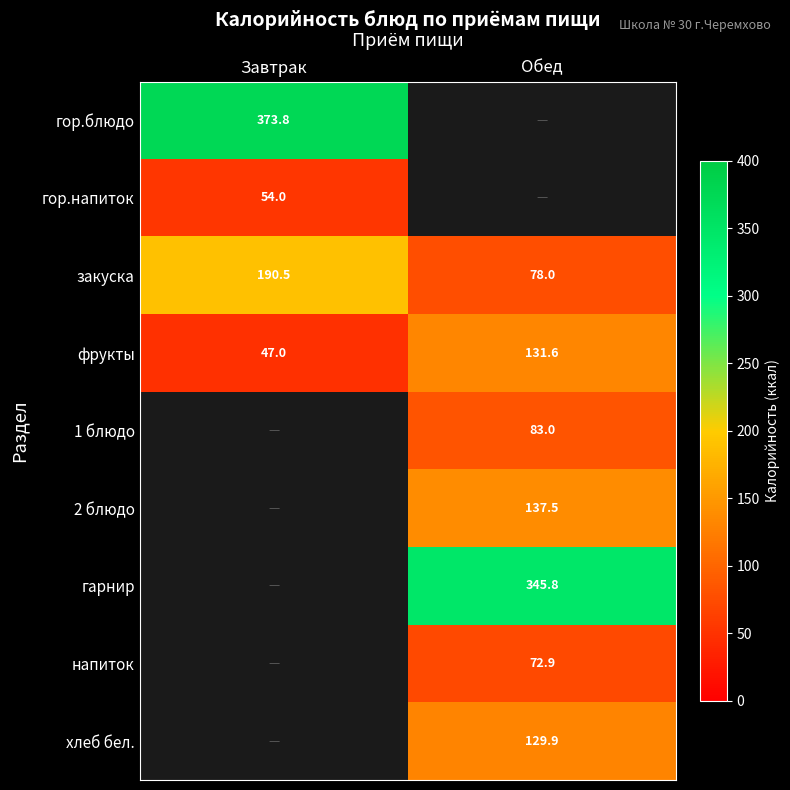

How many series are shown in this chart?

9